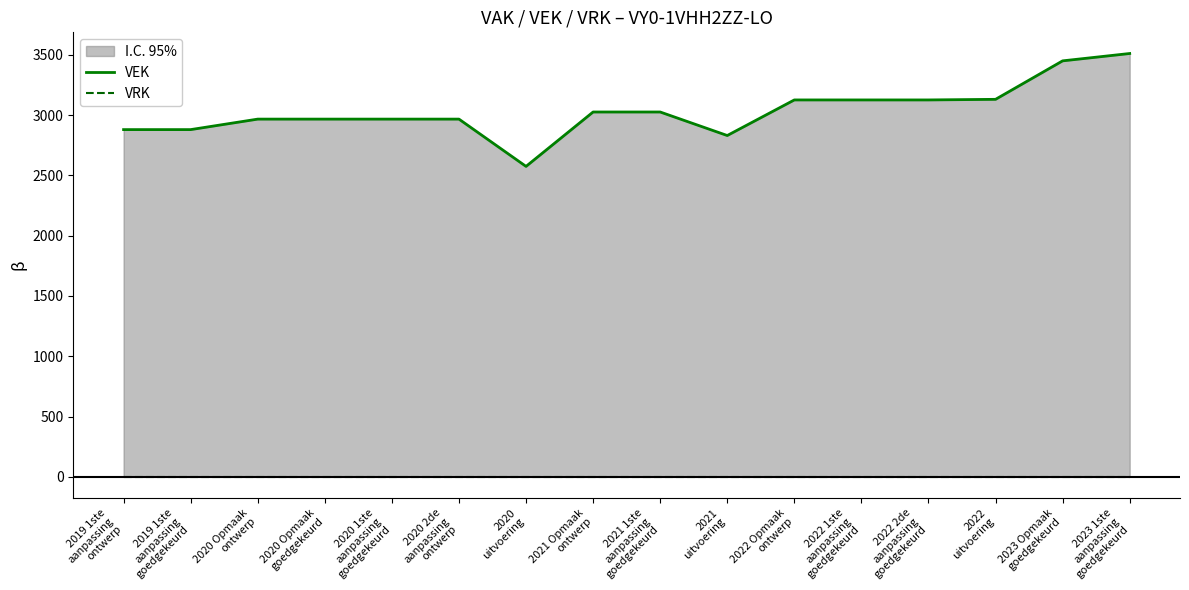

What are all the series names shown in the legend?

VEK, VRK